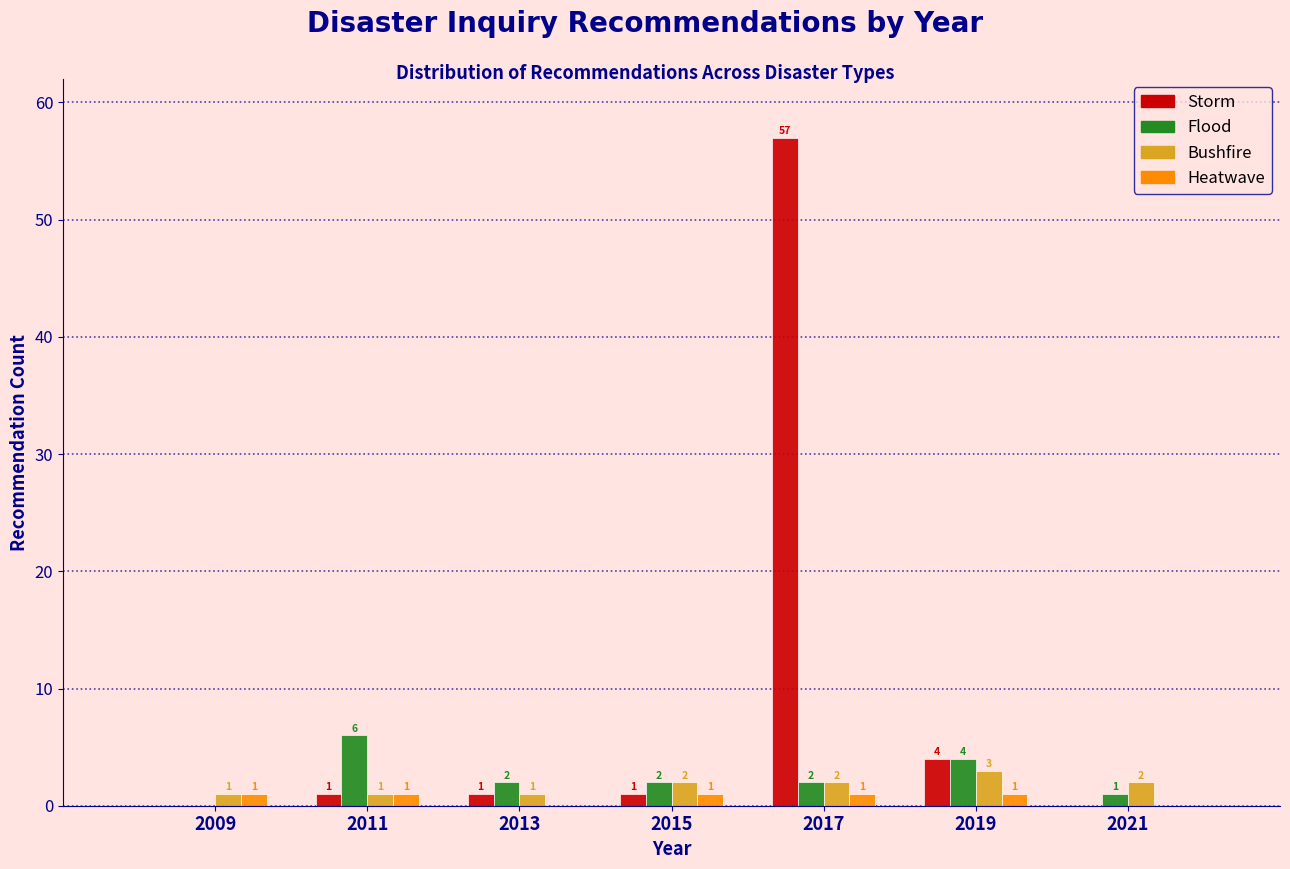

In the Flood series, which range on the x-axis has the tallest bar?

2010 to 2012